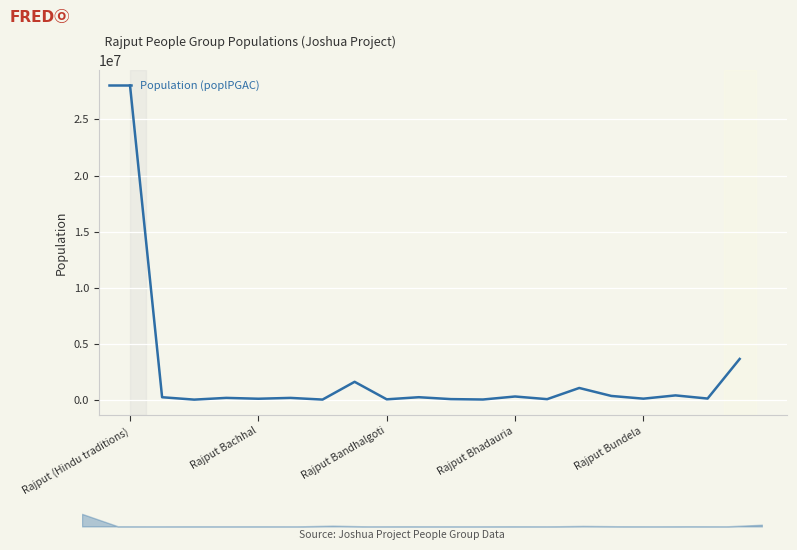

What is the approximate value at 7?

1617700